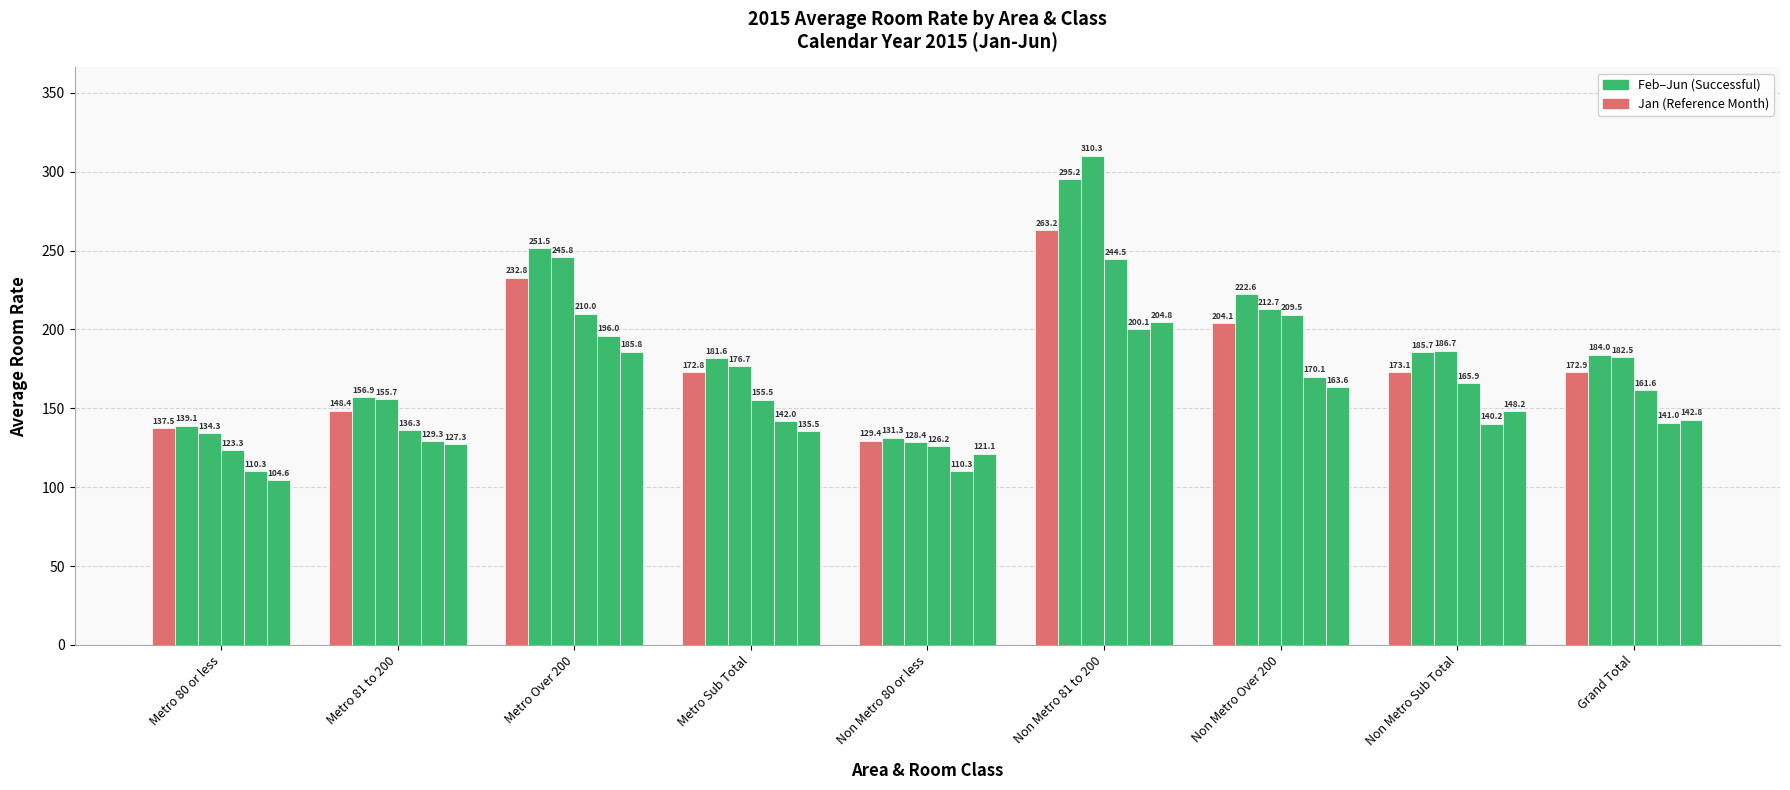

Does the chart contain any negative values?

No